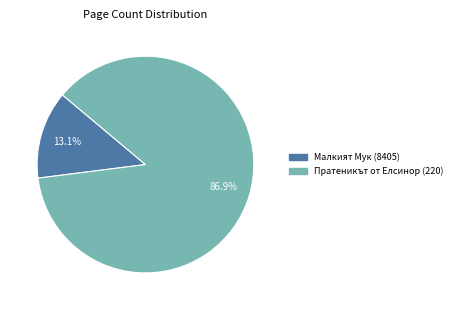

How many slices are in this pie chart?

2